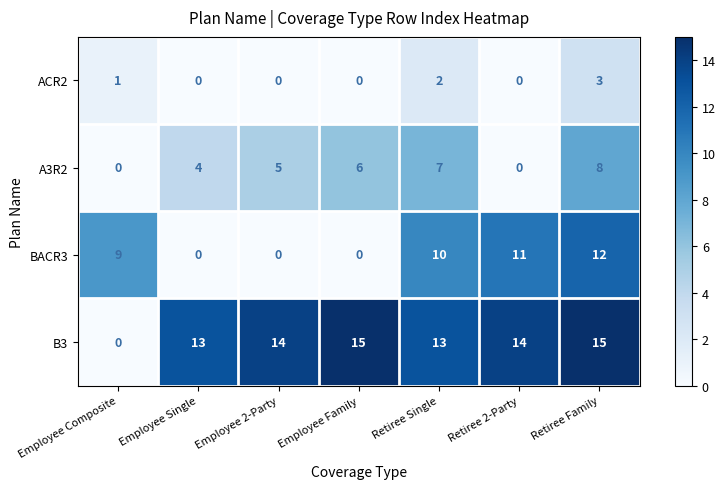

What is the difference between the maximum and minimum values in the ACR2 series?

3